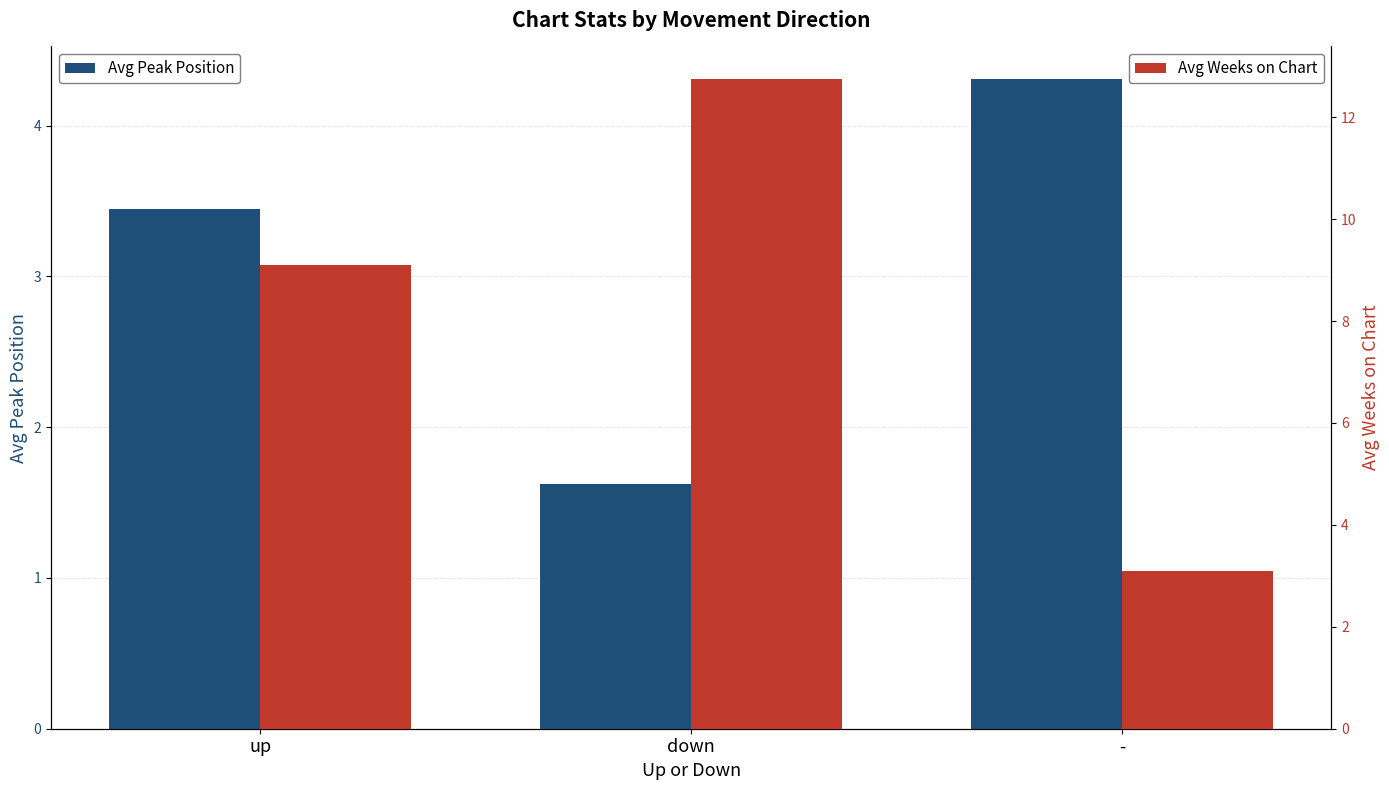

How many bars are there in total?

6